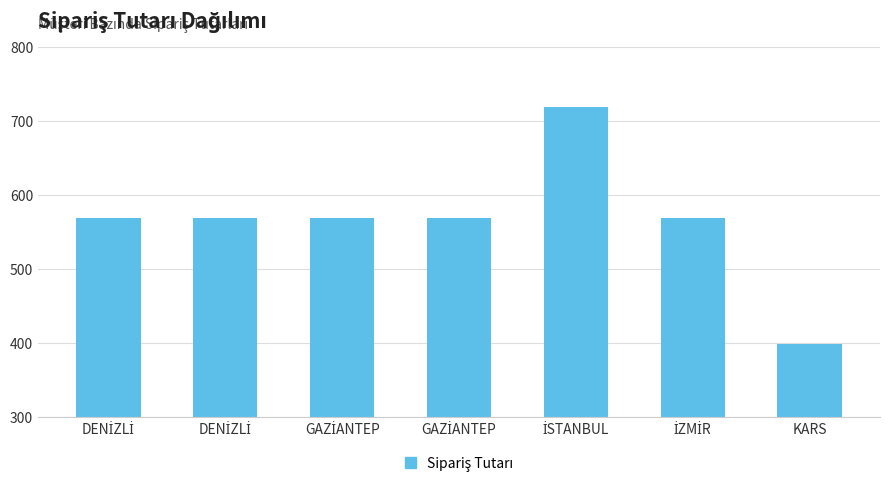

What is the smallest value displayed?

399